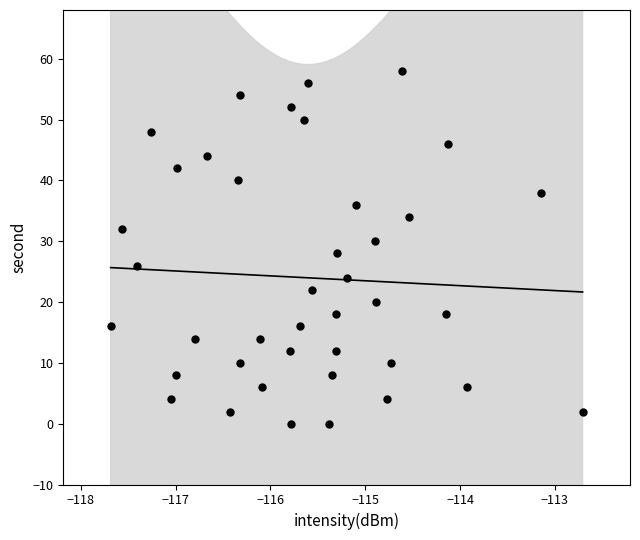

What is the range of Y values (max minus min)?

58